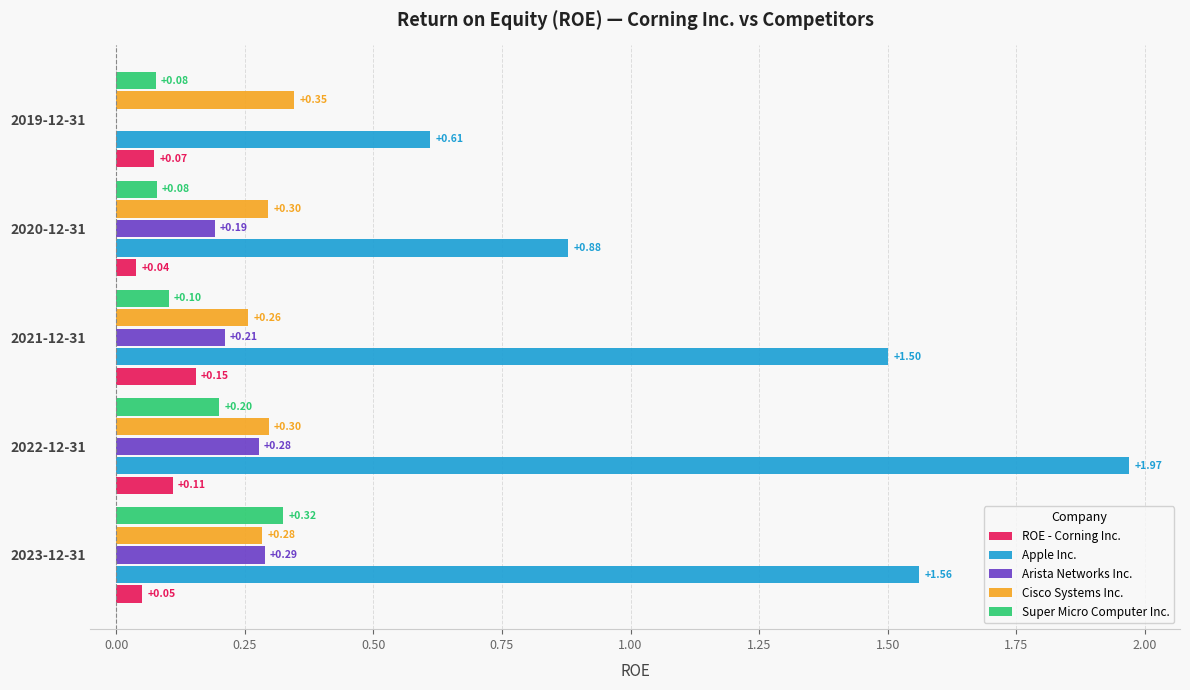

What is the sum of the Arista Networks Inc. values at 2020-12-31 and 2023-12-31?

0.5